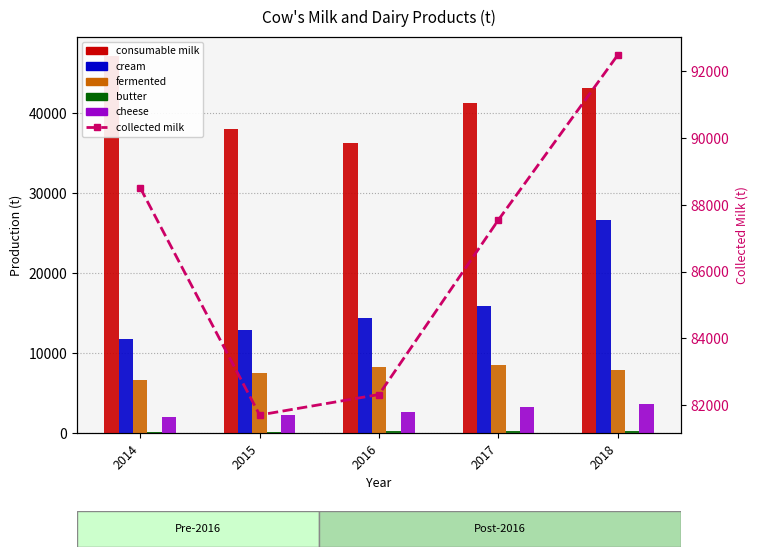

What is the approximate value of butter at 2016?

193.6